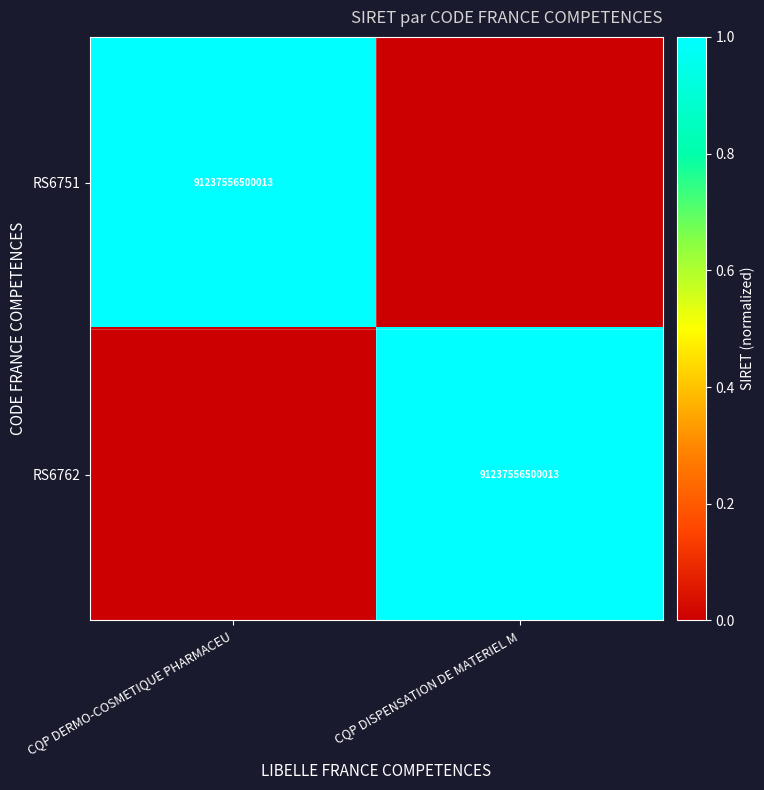

The RS6762 series shows 26545045115889 at CQP DISPENSATION DE MATERIEL M. True or false?

False